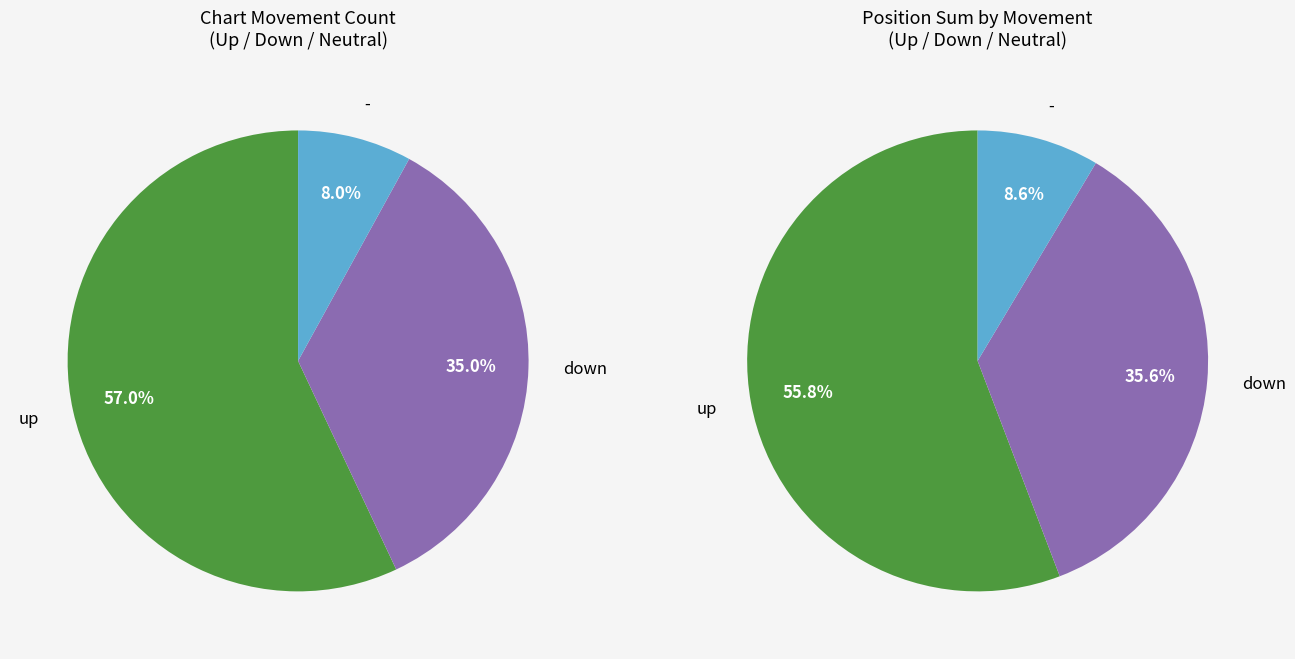

How many slices are in this pie chart?

3